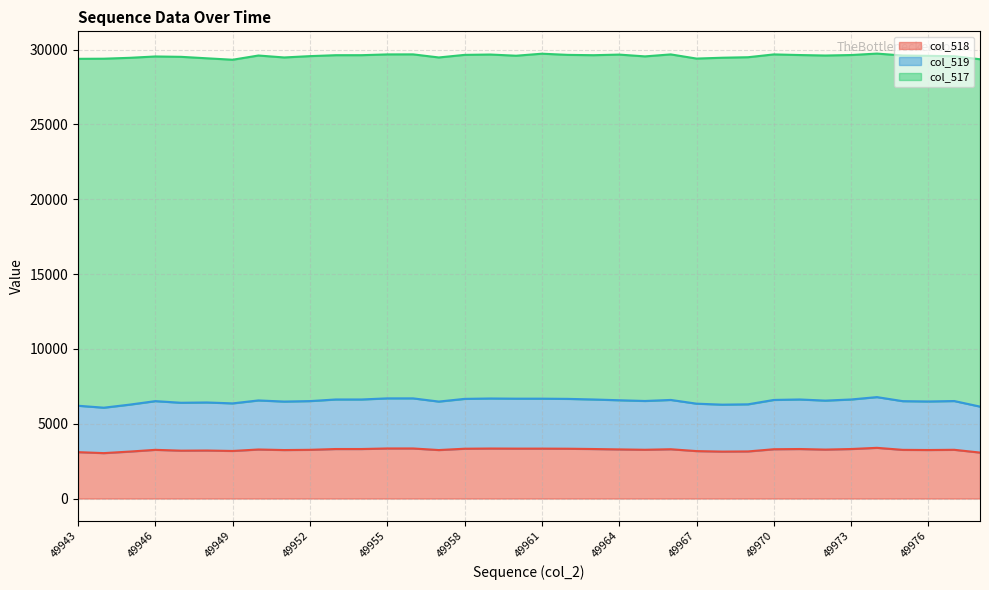

What is the highest value of the col_518 series?

3389